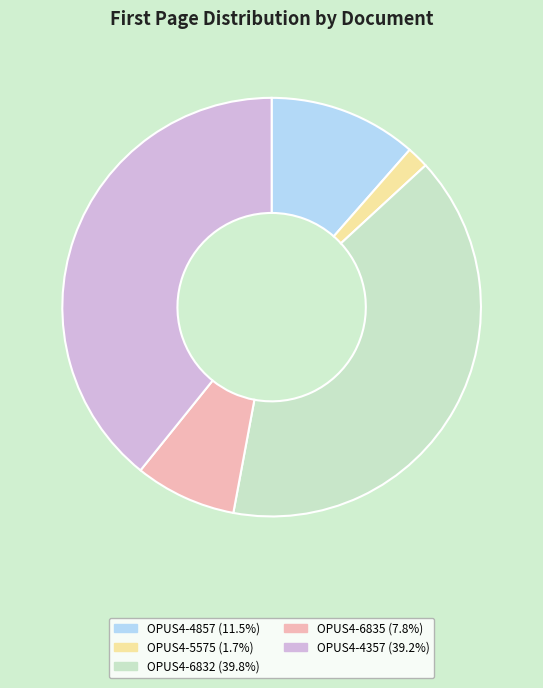

Do OPUS4-6832 and OPUS4-4357 together represent more than half of the pie?

Yes